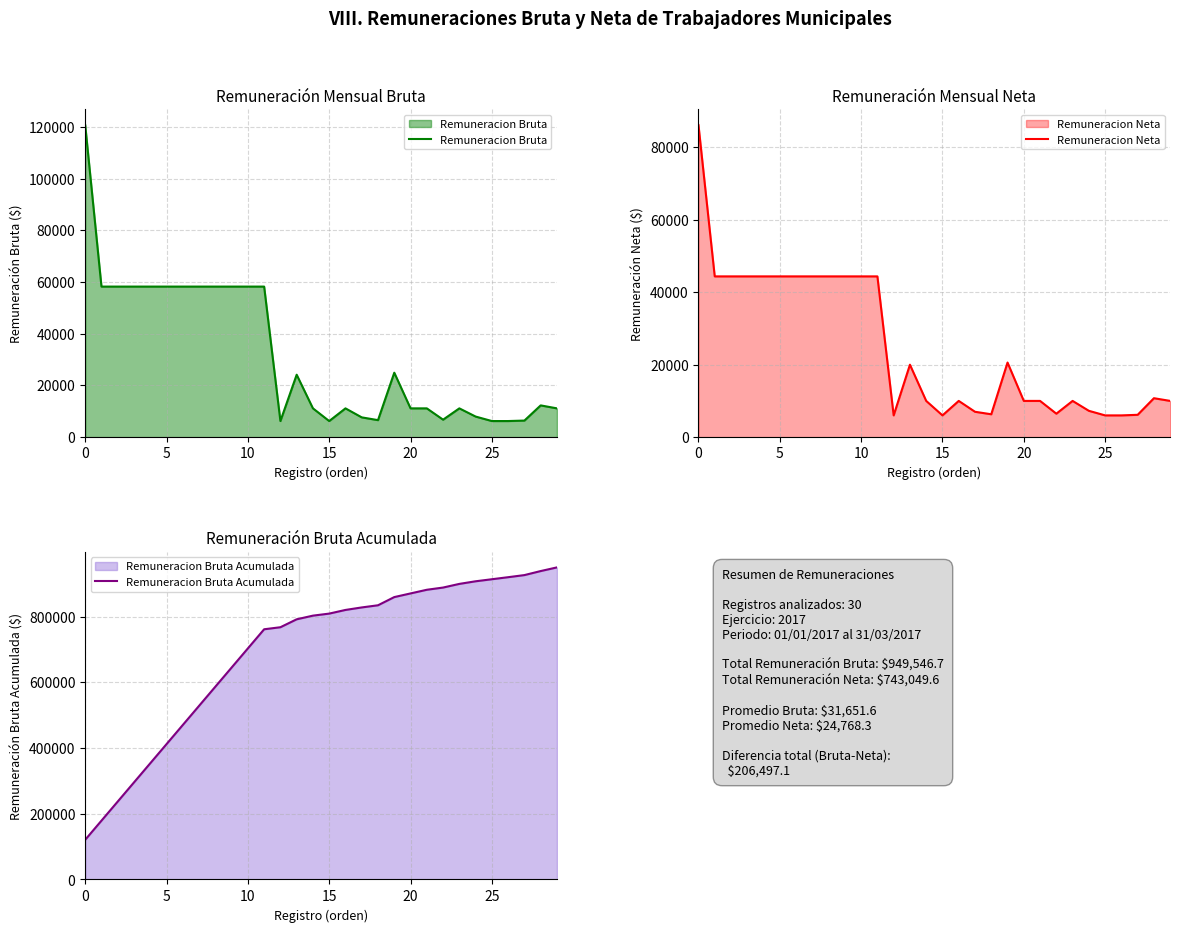

What is the label of the 19th point from the left?

18